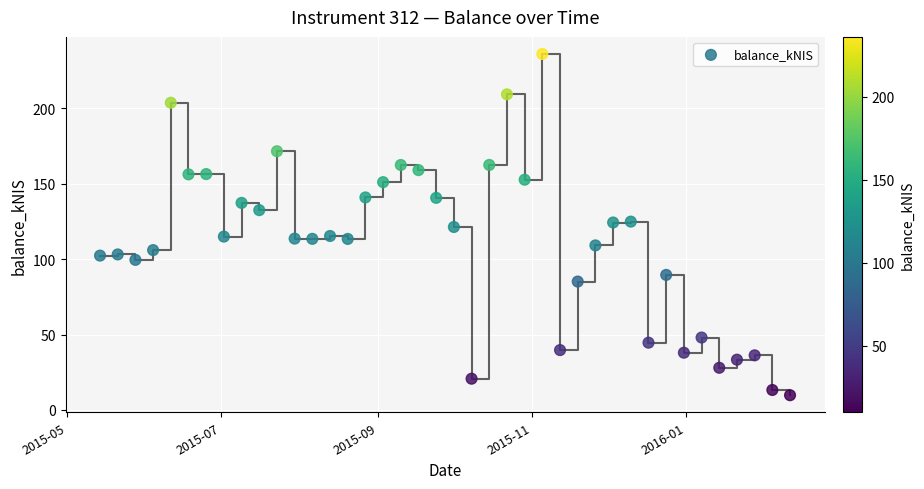

What is the range of X values (max minus min)?

273.0